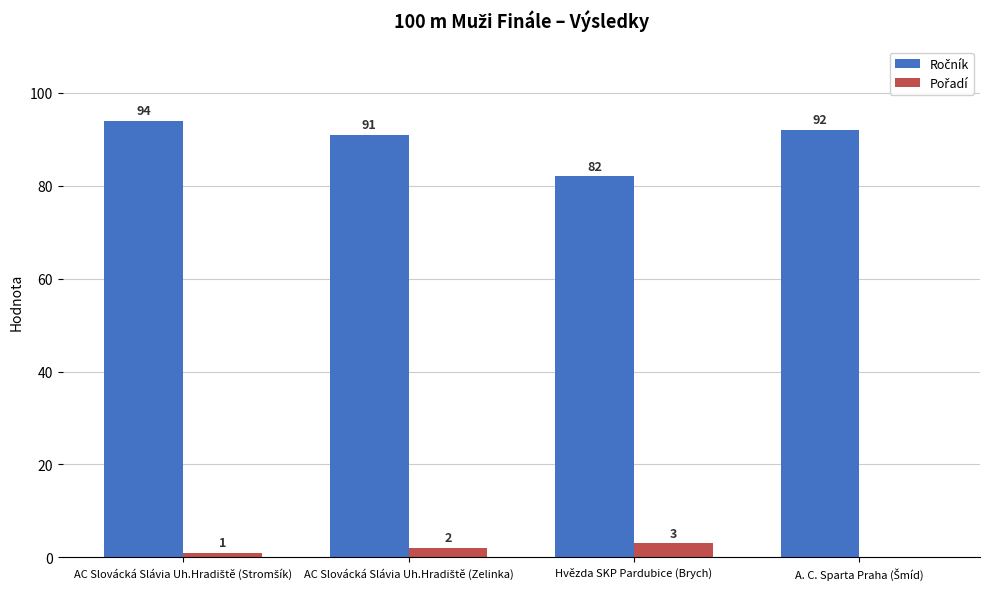

What is the total value across all series at Hvězda SKP Pardubice (Brych)?

85